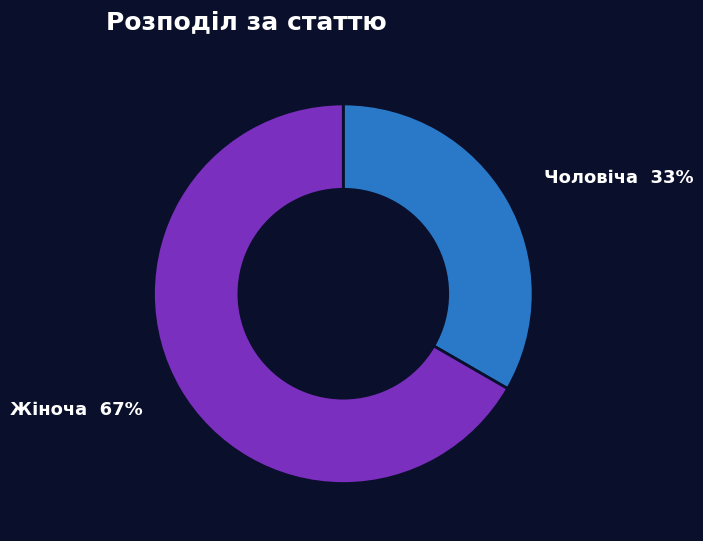

The Жіноча slice represents 67% of the pie. True or false?

True